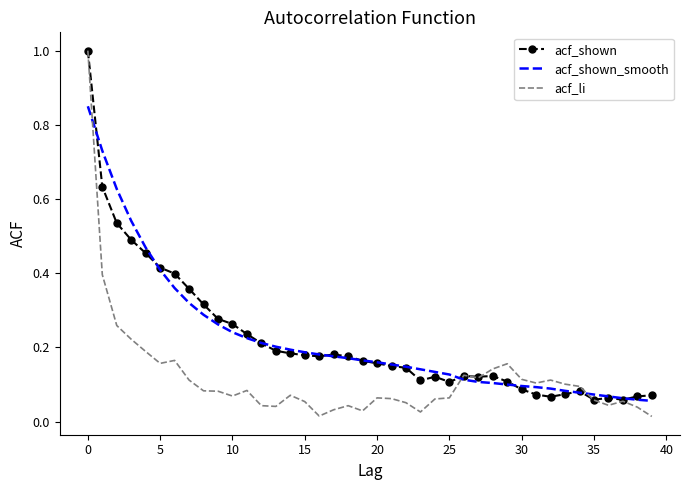

What is the maximum value for acf_li?

1.0